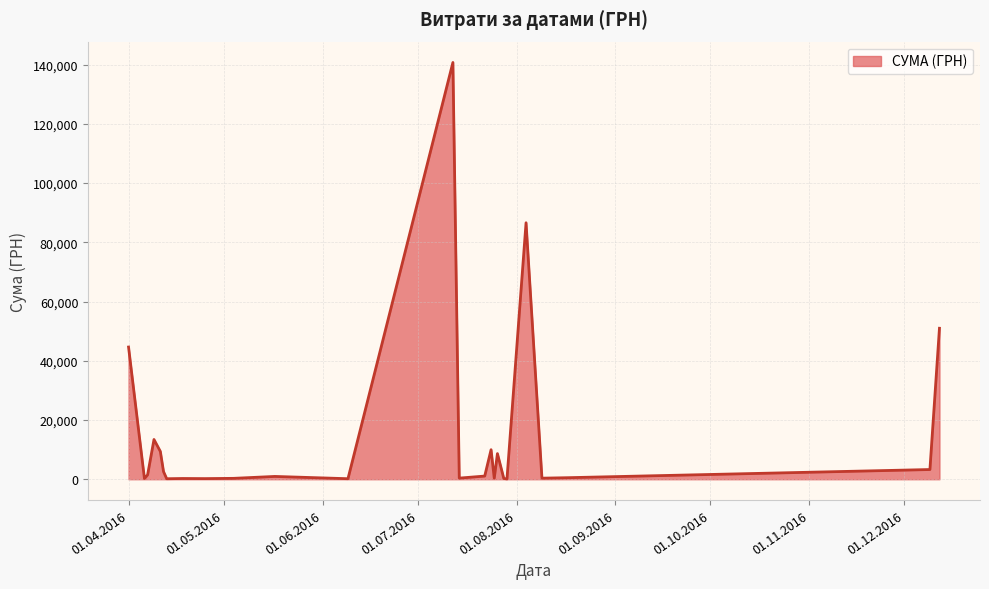

What is the greatest value displayed?

140706.2